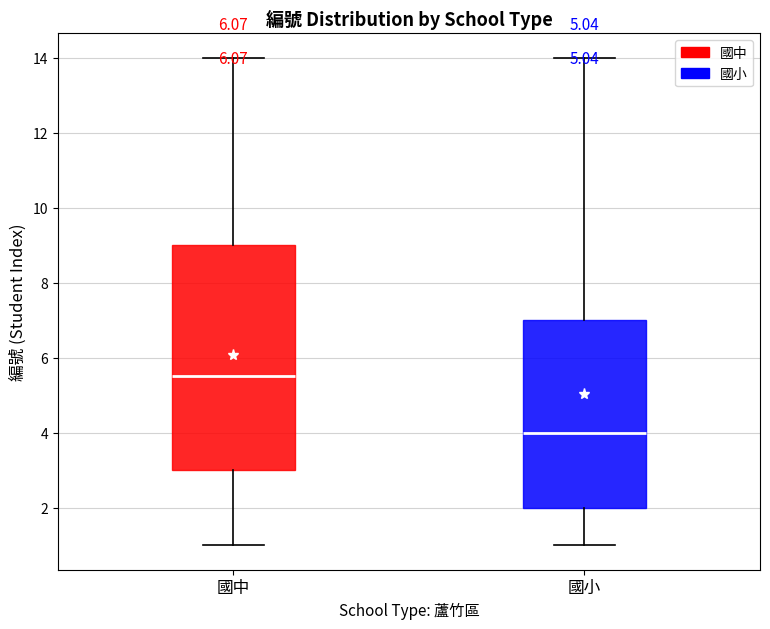

Where does the median line of the box for 國中 sit on the y-axis? The values are not printed on the chart, so give them approximately, as read against the axis.

5.6